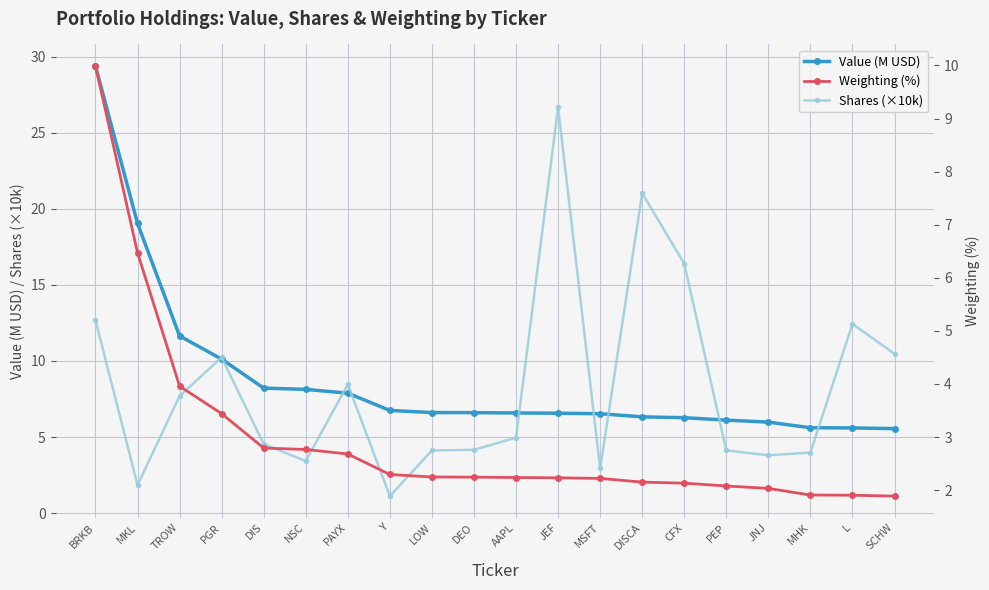

Does the chart have visible grid lines?

Yes